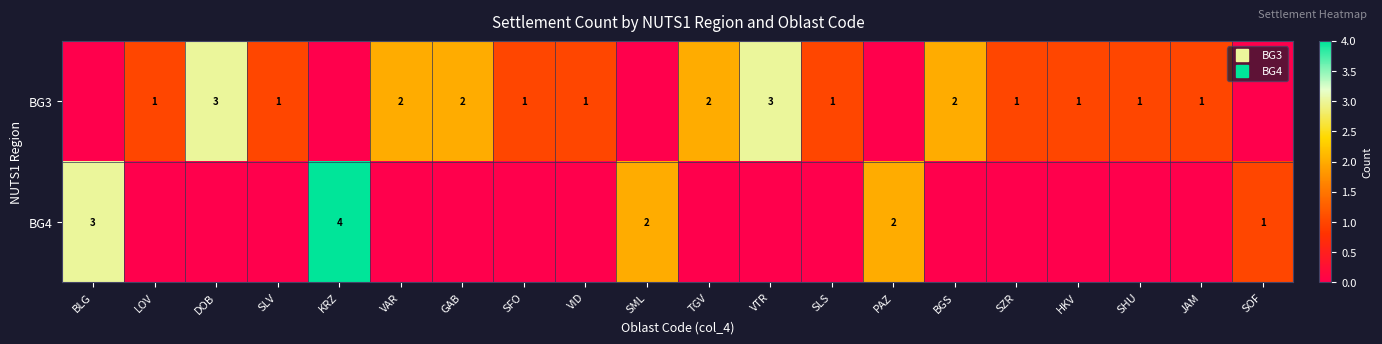

Which category has the highest value in the BG4 series?

KRZ